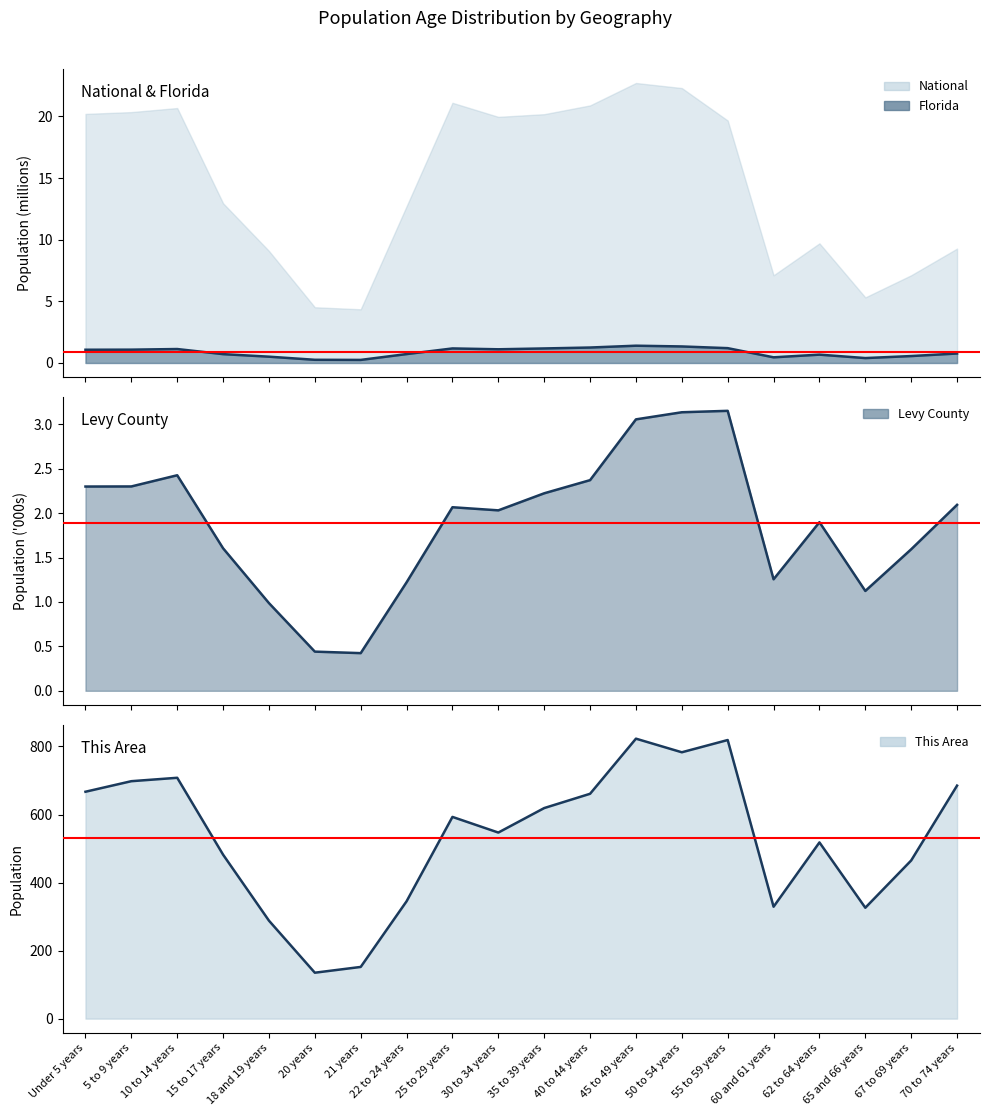

Does the chart display data point markers on the line(s)?

No